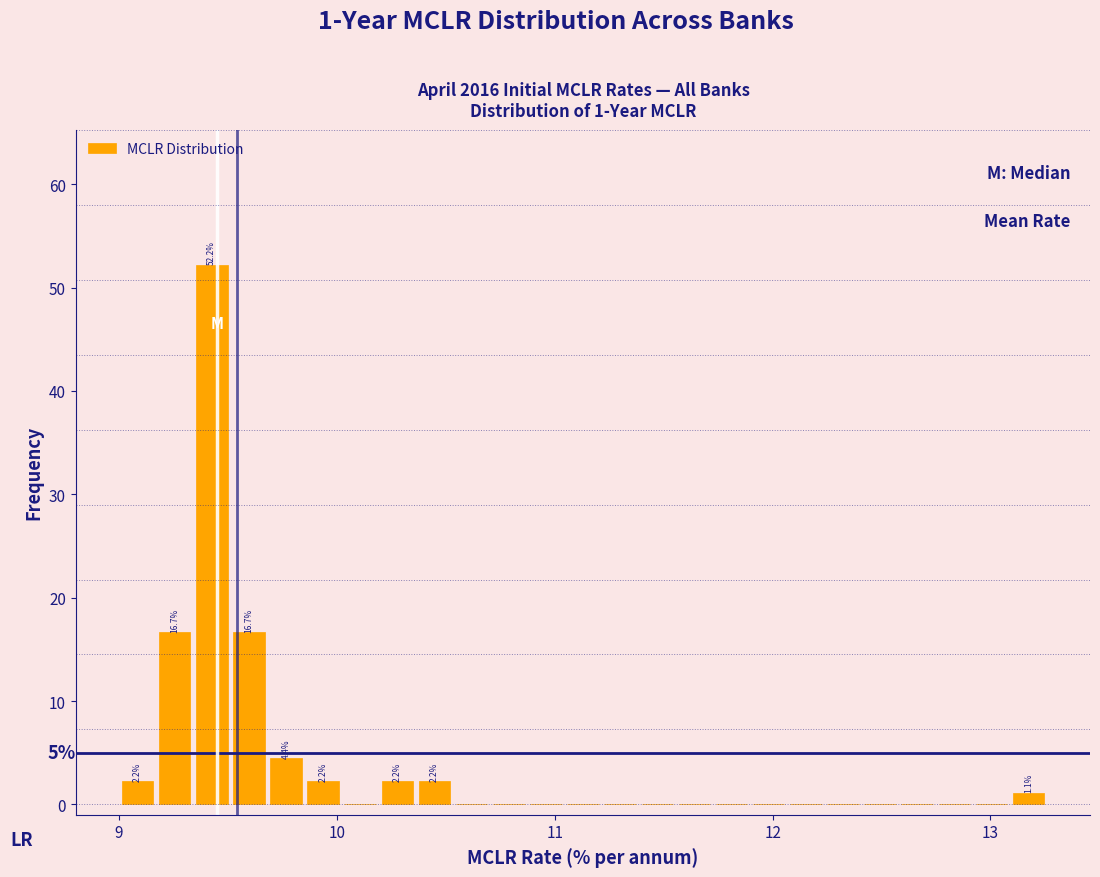

Around what value on the x-axis is the tallest bar? Give the approximate position of its centre, as read against the axis.

9.4